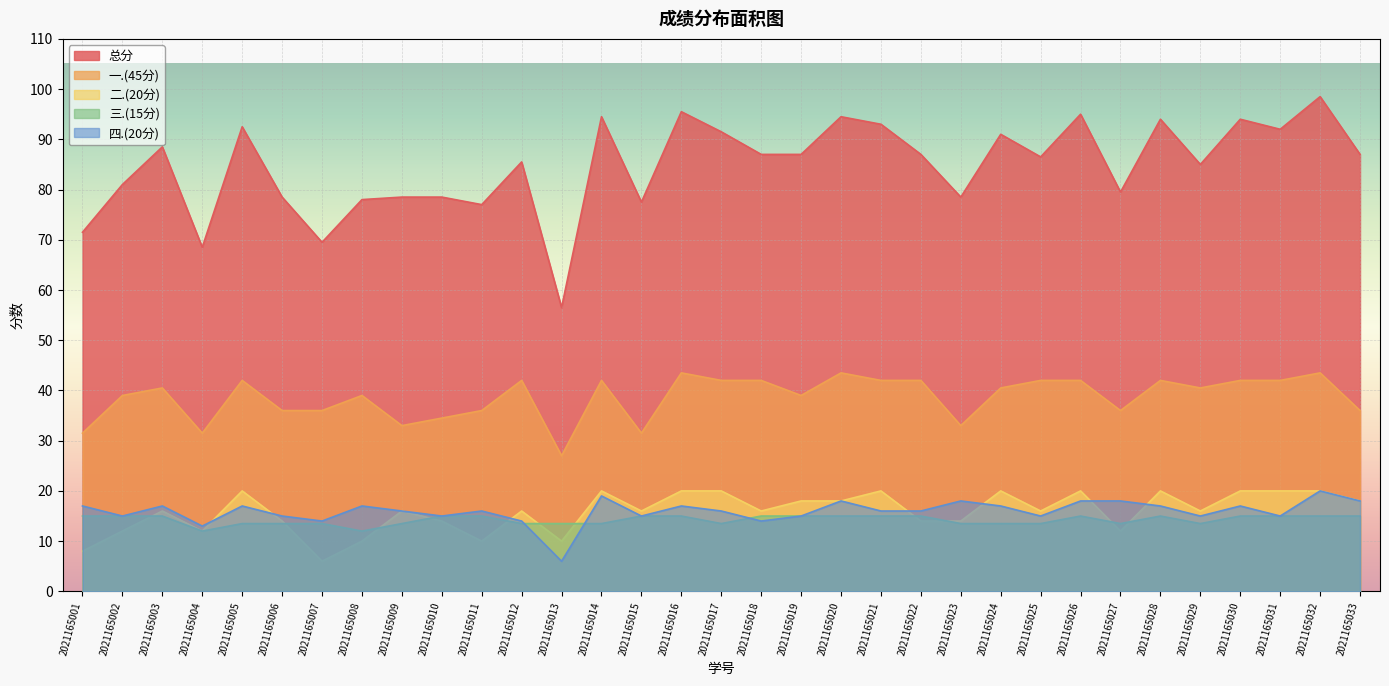

True or false: 一.(45分) has a value of 17.9 at 2021165008.

False